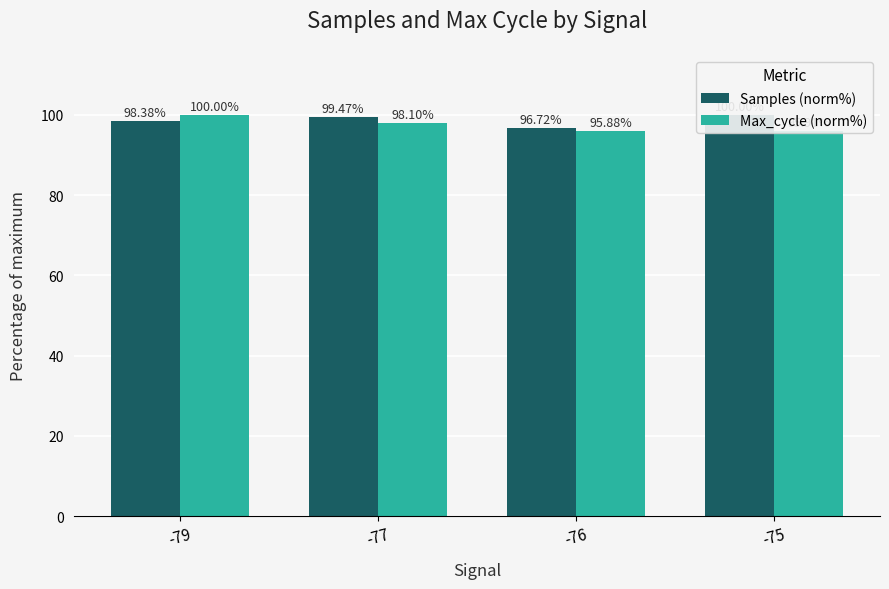

Rank the categories by Max_cycle (norm%) value from highest to lowest.

-79, -77, -75, -76